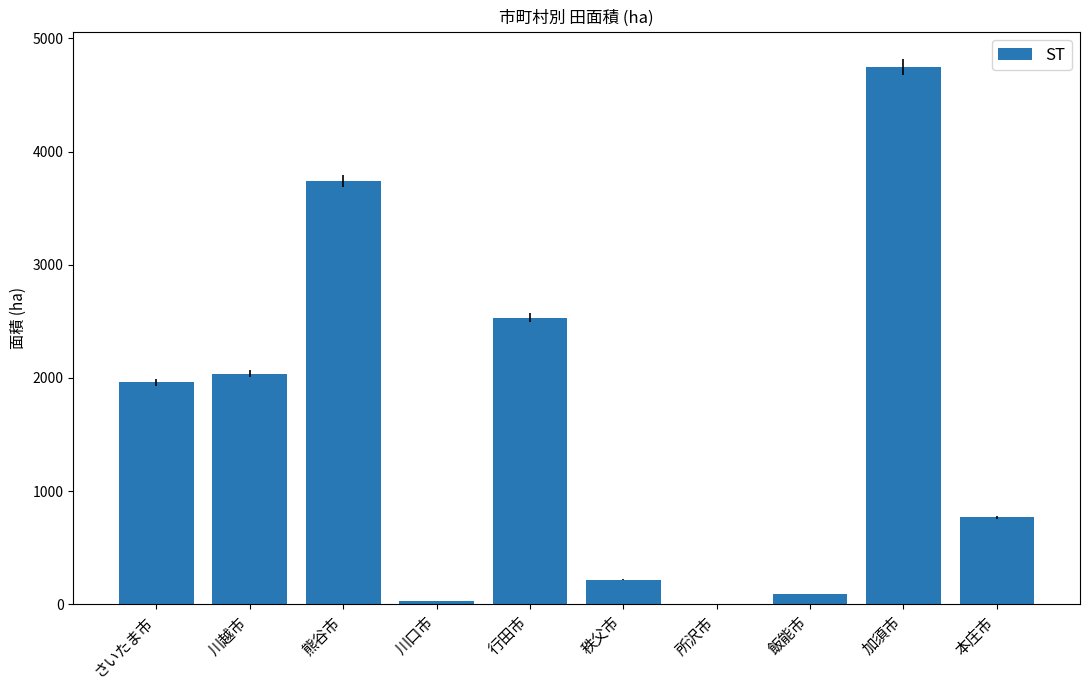

The chart shows a value of 2533.4 at 行田市. True or false?

True